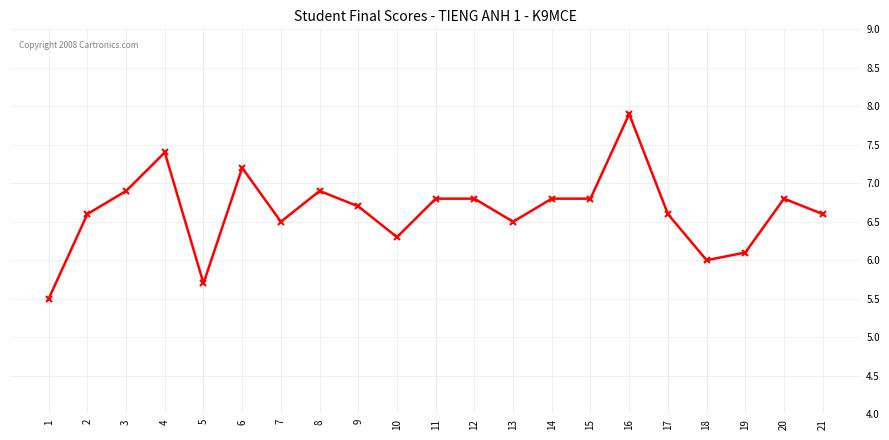

True or false: there are more than 1 points higher than both neighbors.

True